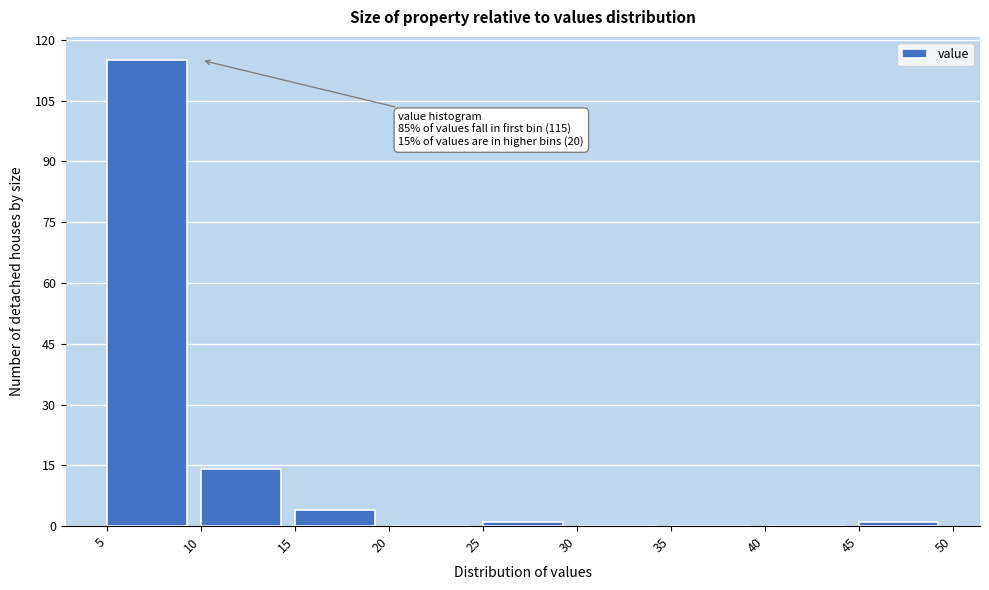

Which range on the x-axis has the tallest bar?

5 to 10